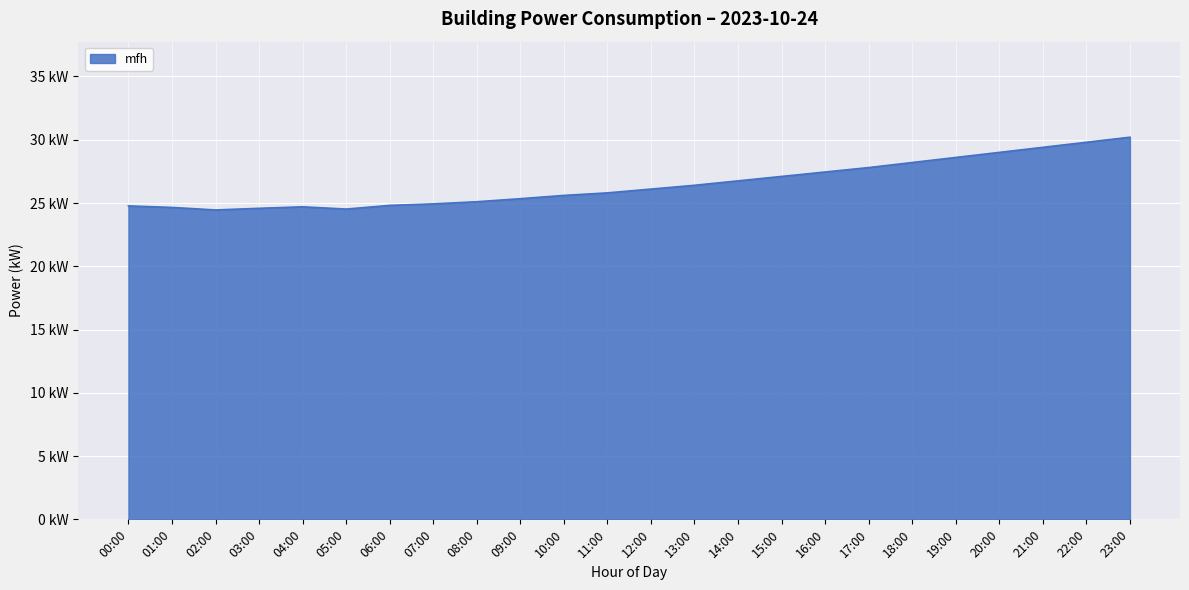

What is the maximum value shown in the chart?

30.2